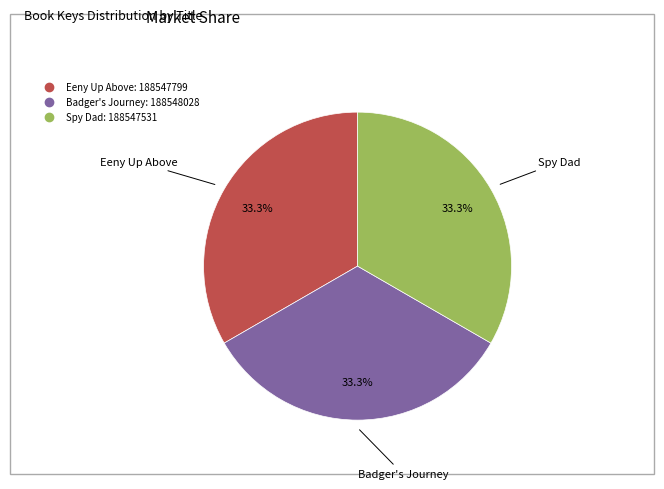

The Spy Dad slice represents 33% of the pie. True or false?

True